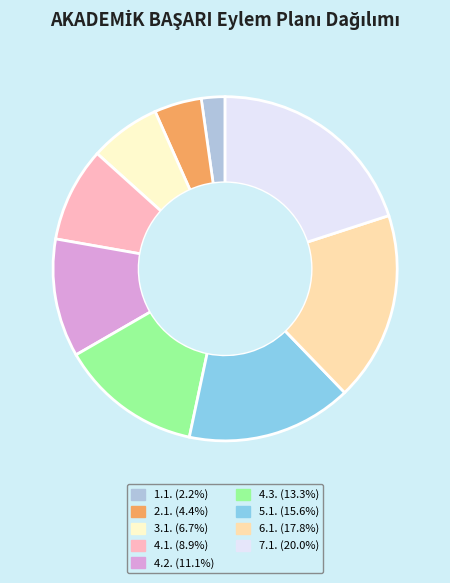

Which slice is the smallest?

1.1.